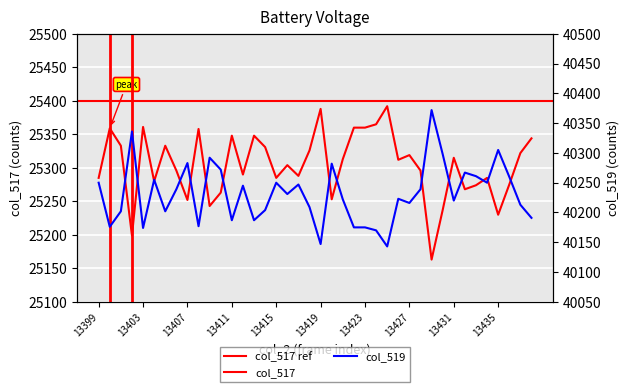

Which label corresponds to the largest value in the chart?

13429